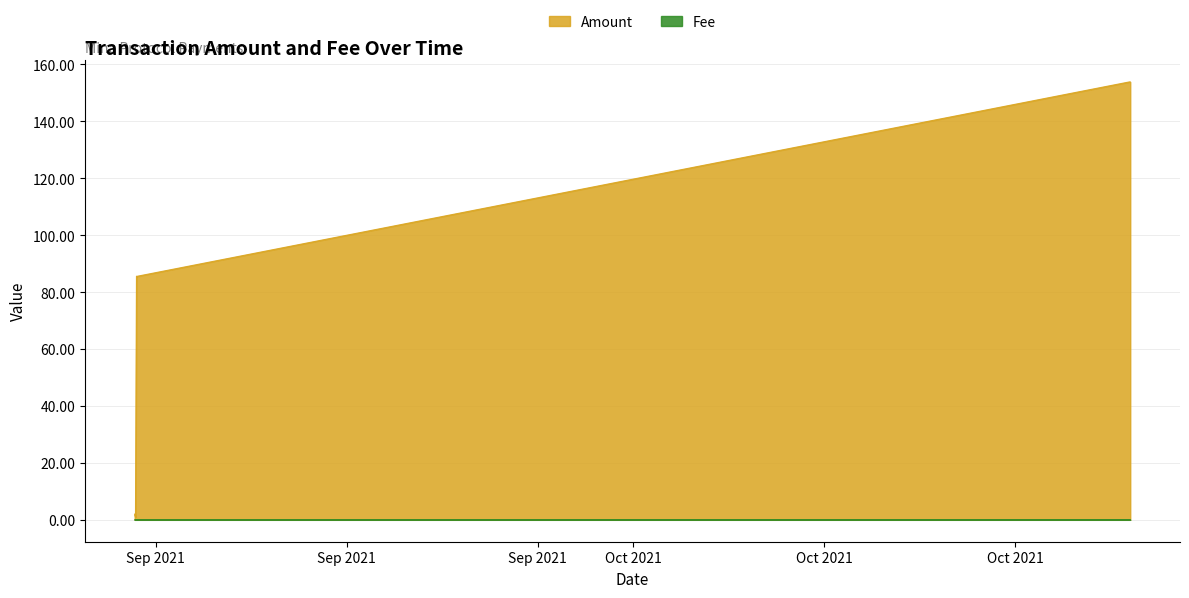

Reading left to right, extract all data points from this chart.

Amount: 2021-09-20 13:30:00=2.0	2021-09-20 13:54:00=1.0	2021-09-20 14:24:00=85.6	2021-09-20 14:45:00=85.6	2021-10-11 09:33:00=153.9	2021-10-11 09:57:00=153.9
Fee: 2021-09-20 13:30:00=0.0	2021-09-20 13:54:00=0.0	2021-09-20 14:24:00=0.0	2021-09-20 14:45:00=0.0	2021-10-11 09:33:00=0.0	2021-10-11 09:57:00=0.0